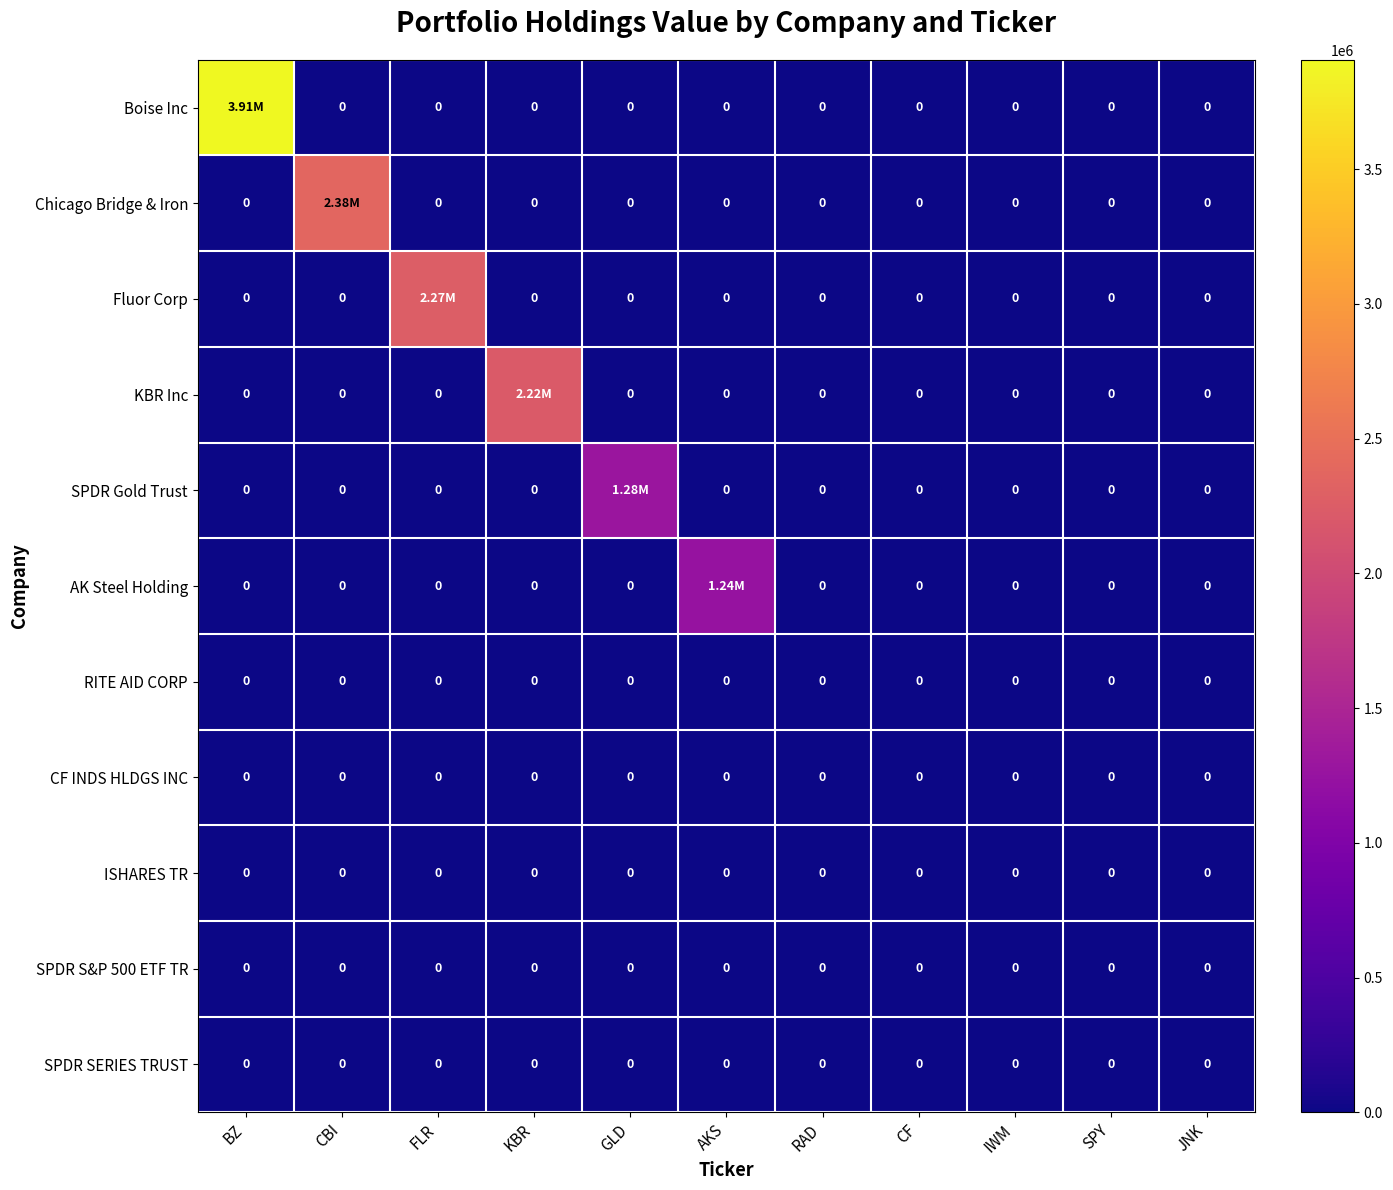

At how many categories does at least one series exceed 3139431?

1